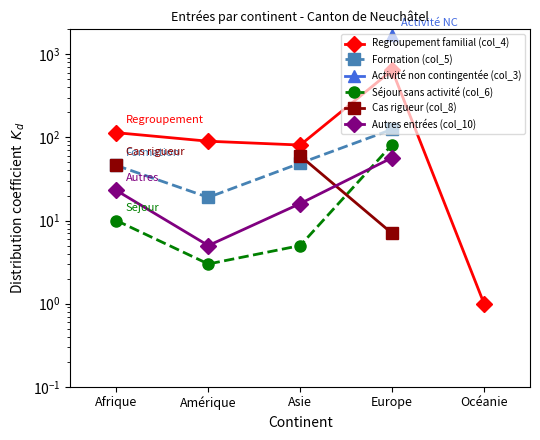

True or false: Formation (col_5) has a value of 31.4 at Amérique.

False